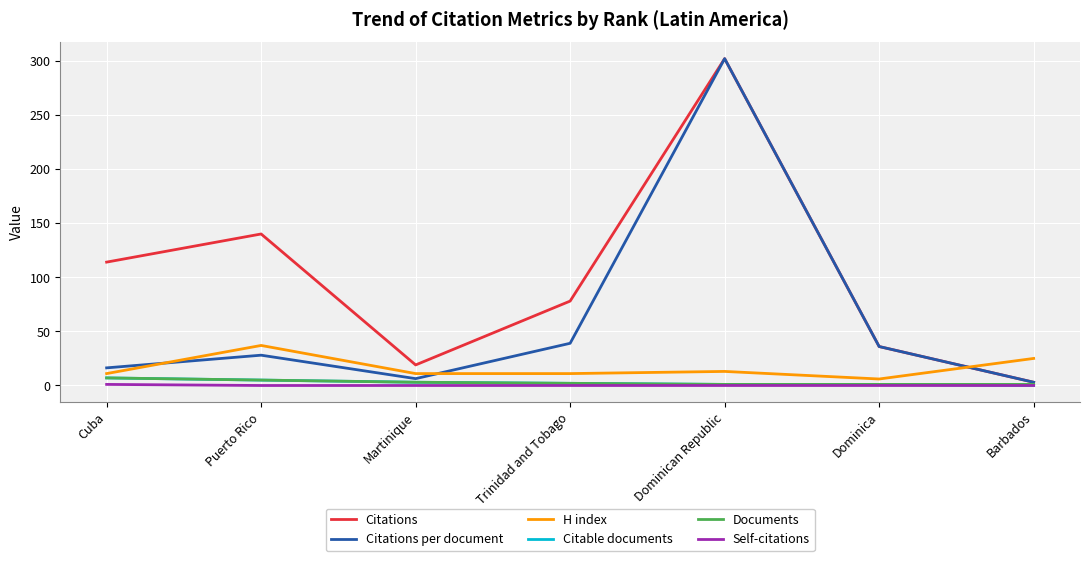

What value does the H index series have at Puerto Rico?

37.0